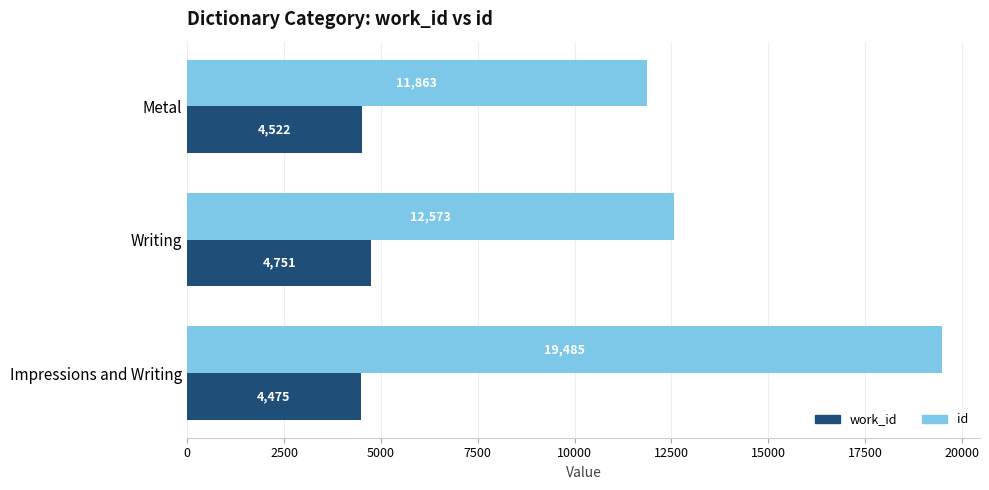

Between Writing and Impressions and Writing, which series saw the biggest shift?

id